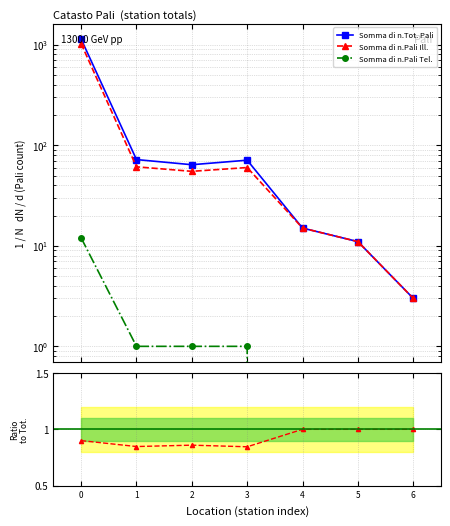

What are all the series names shown in the legend?

Somma di n.Tot. Pali, Somma di n.Pali Ill., Somma di n.Pali Tel.